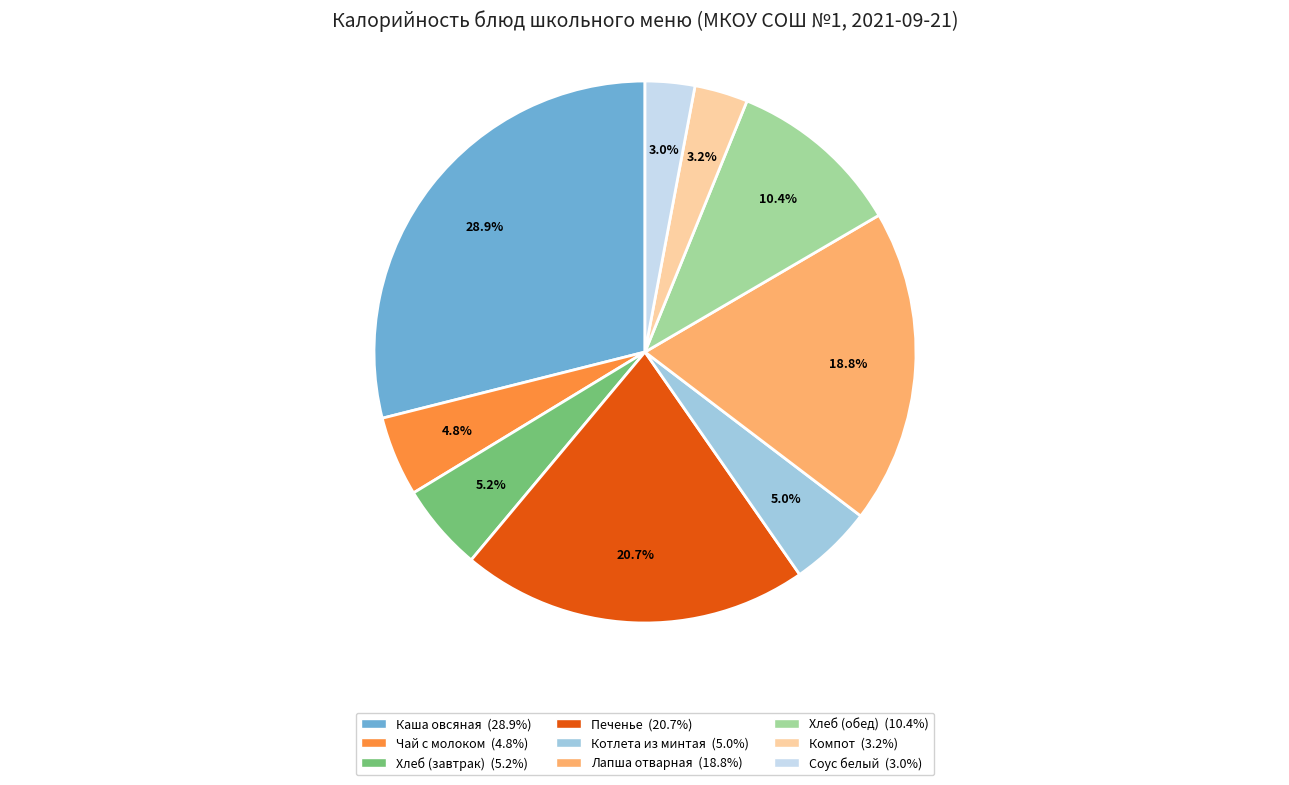

Is there a majority slice in this chart?

No